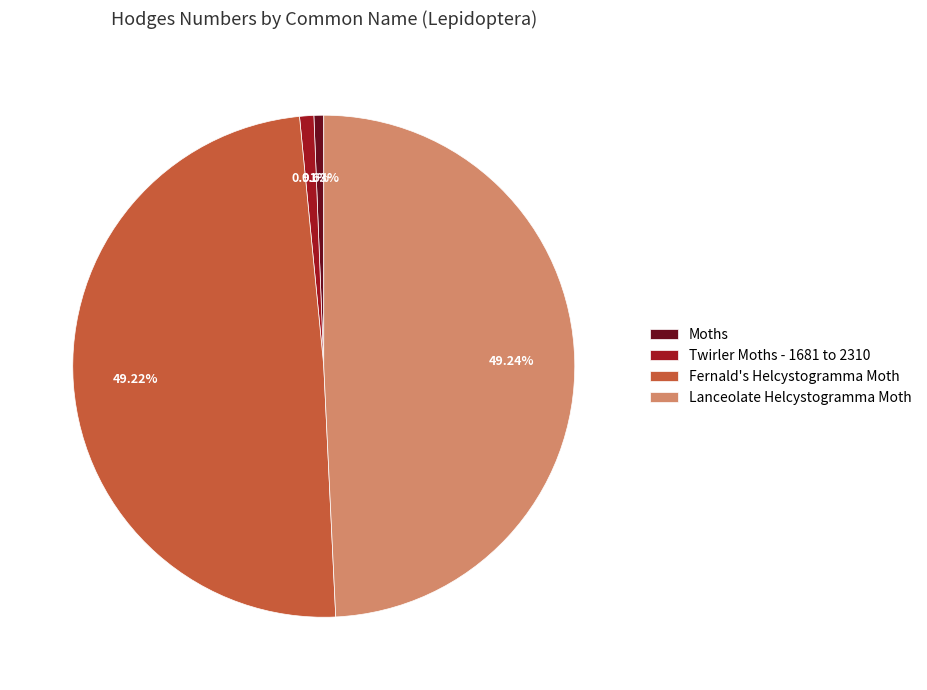

To the nearest percent, what portion does Twirler Moths - 1681 to 2310 represent?

1%